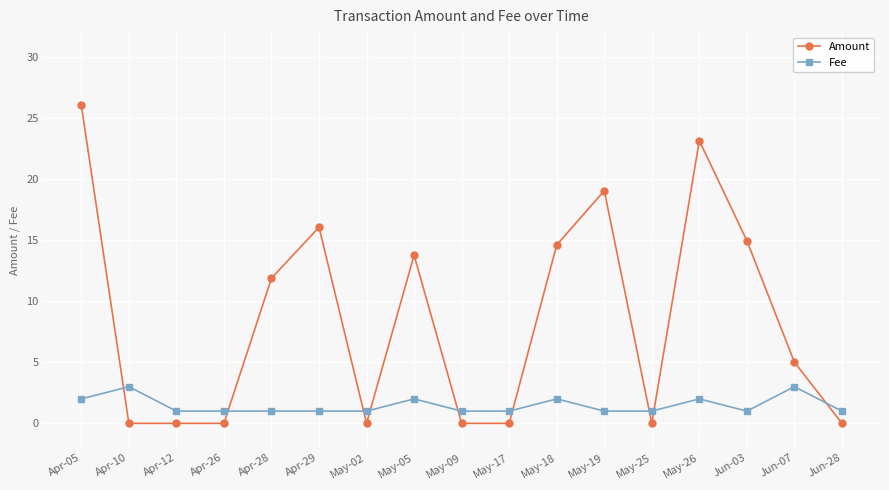

What is the greatest value displayed?

26.0